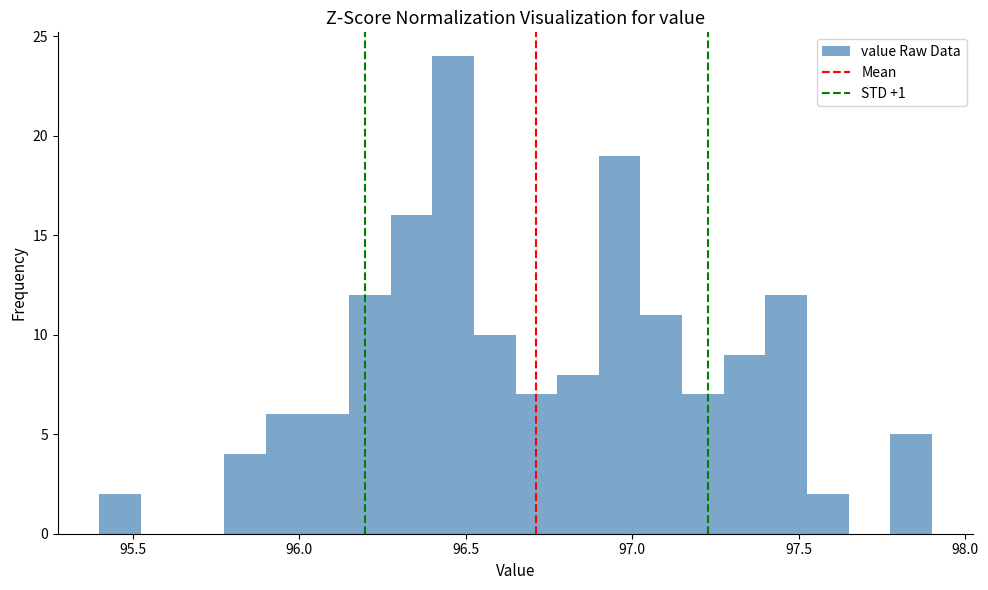

Read against the x-axis, roughly where is the centre of the tallest bar?

96.45